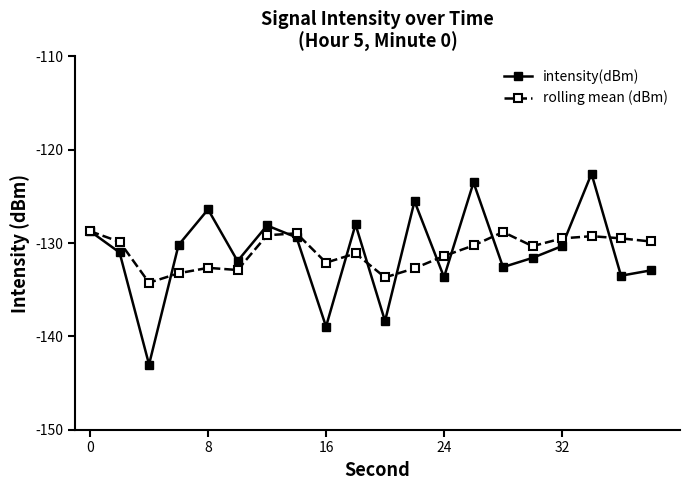

What is the highest value of the rolling mean (dBm) series?

-128.7